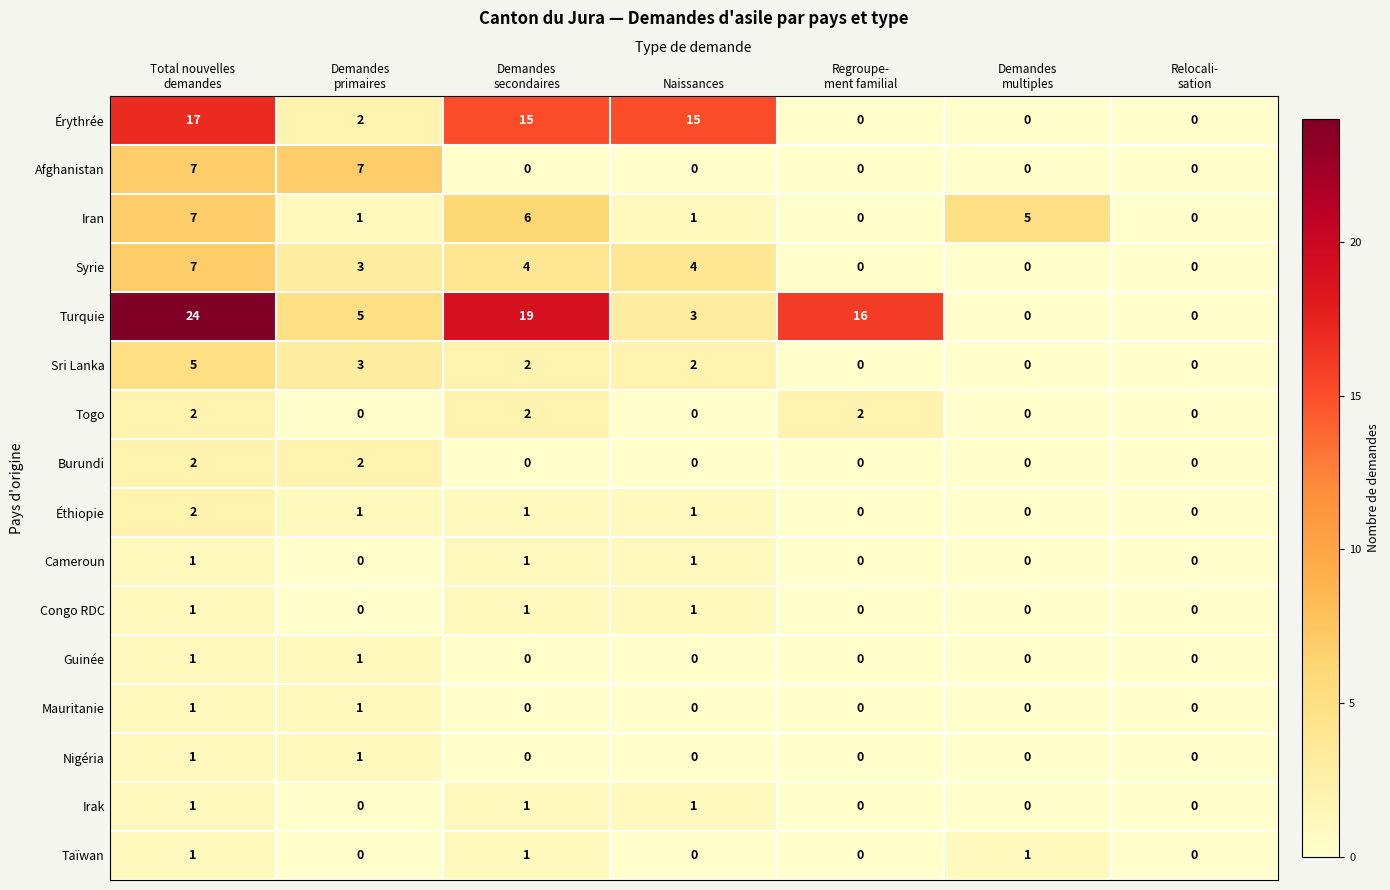

How many Nigéria values are between 0 and 1?

7